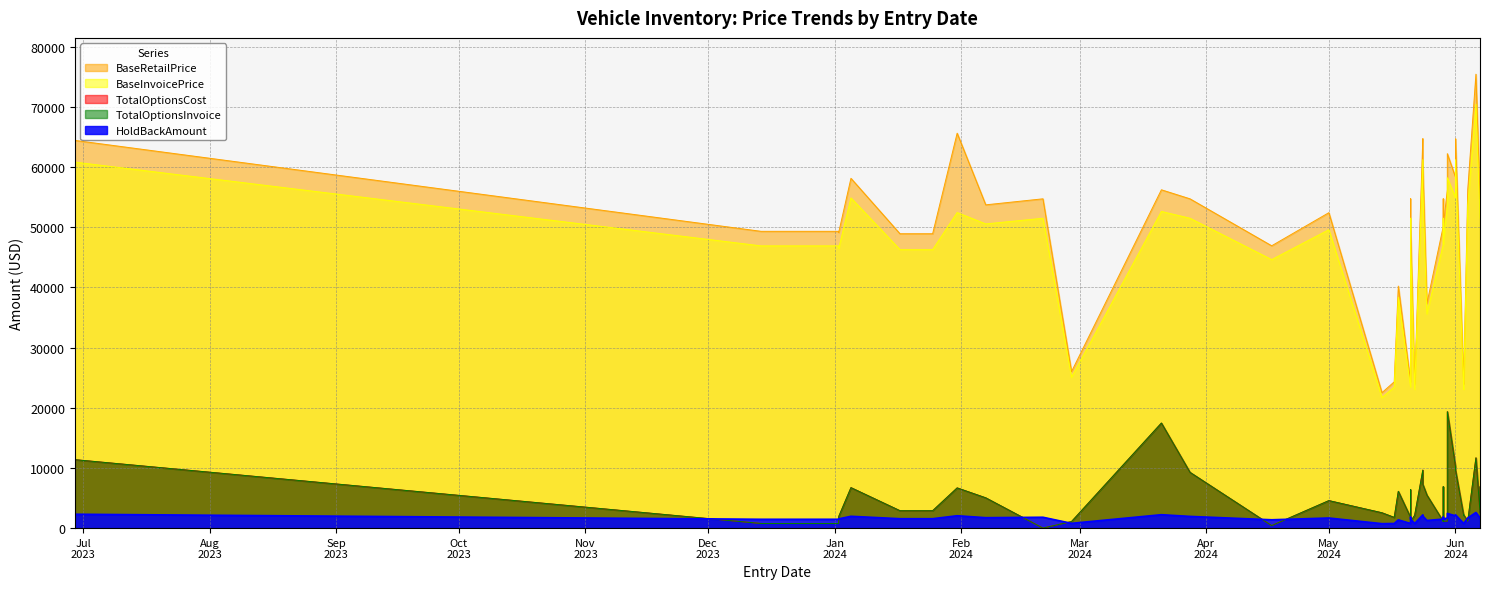

What is the spread (max minus min) of values at 2024-06-03?

23132.3